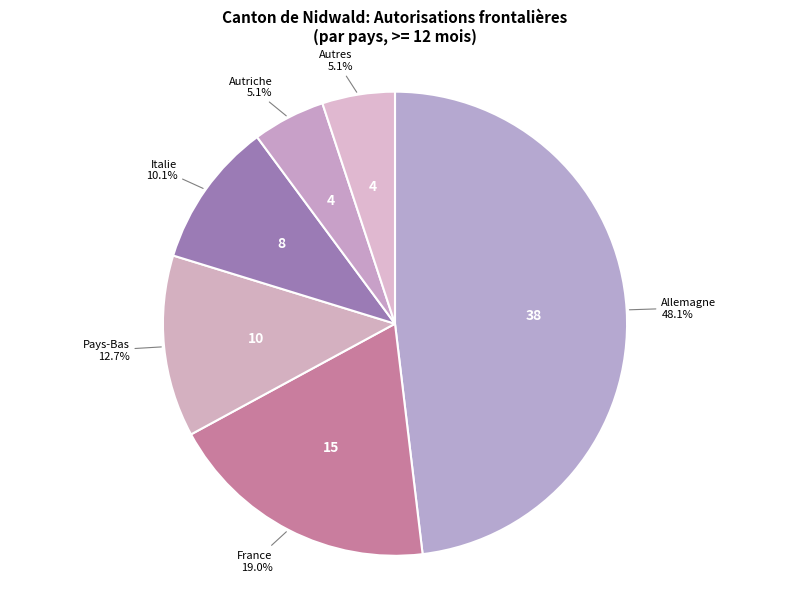

Which has a higher value, Autres or Pays-Bas?

Pays-Bas